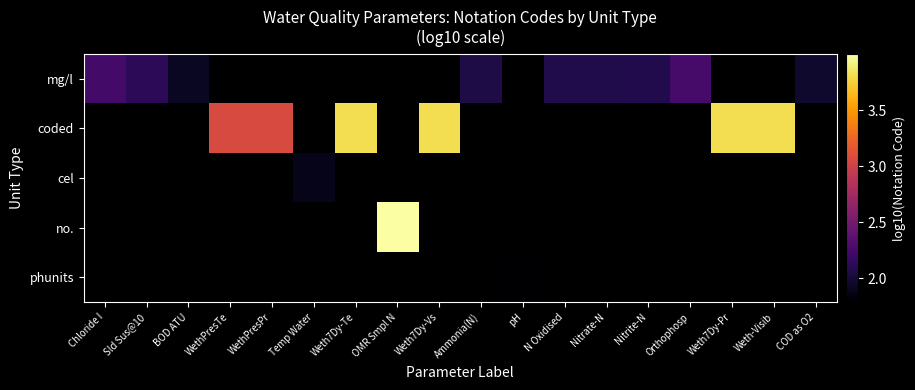

Count the number of data series in this chart.

5